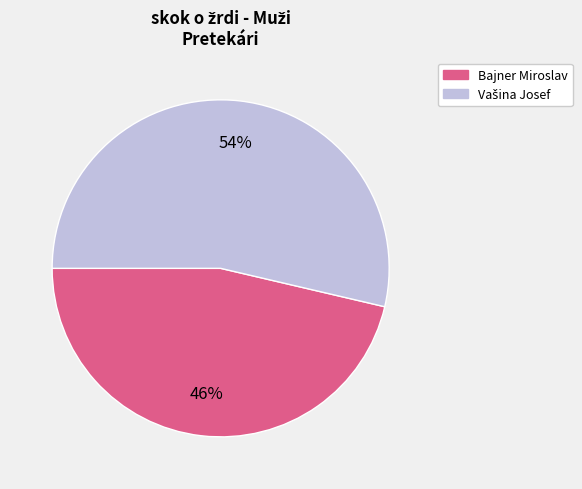

Is there a majority slice in this chart?

Yes